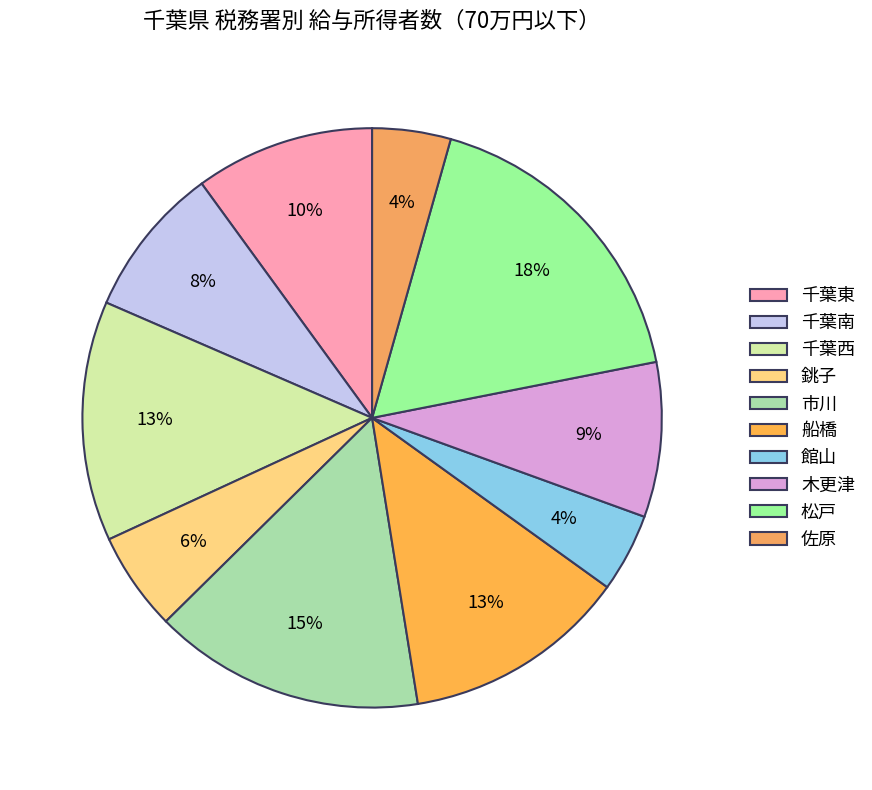

What is the ratio of the value at 佐原 to the value at 千葉東?

0.4